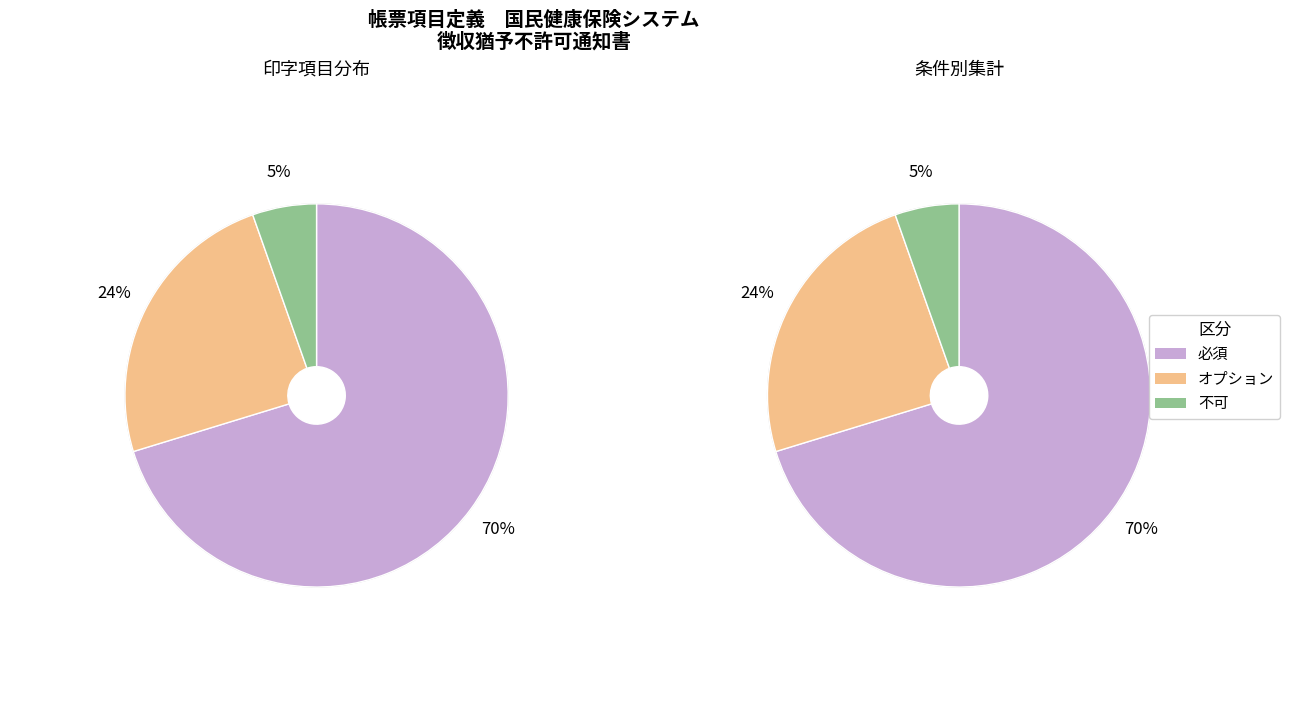

How many slices are in this pie chart?

3